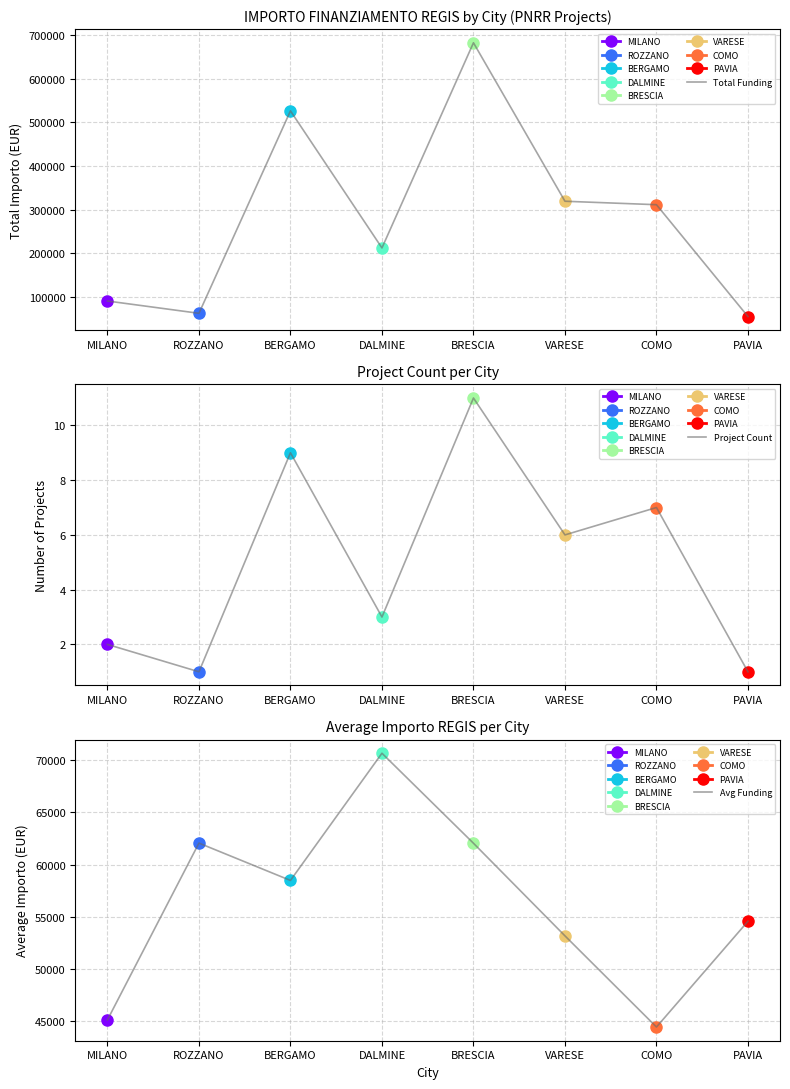

What is the total value across all series at ROZZANO?

124125.9